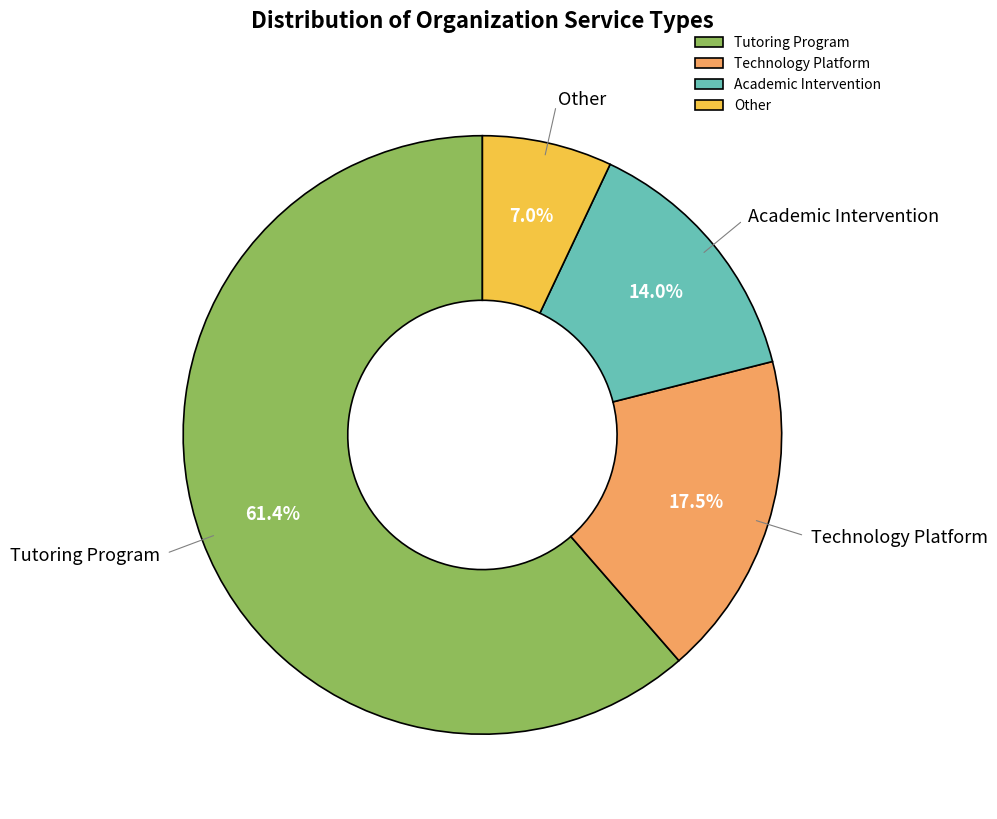

How much of the chart is everything except Academic Intervention?

86.0%